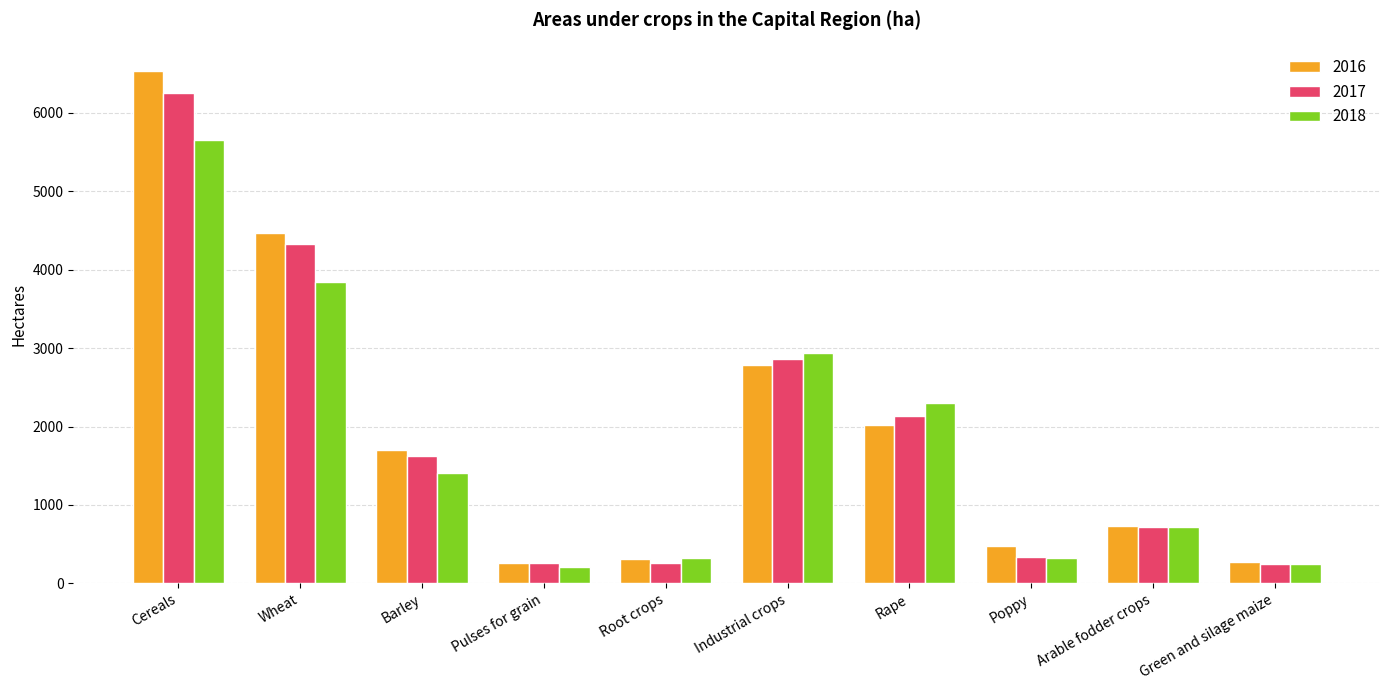

What position from the left is Green and silage maize?

10